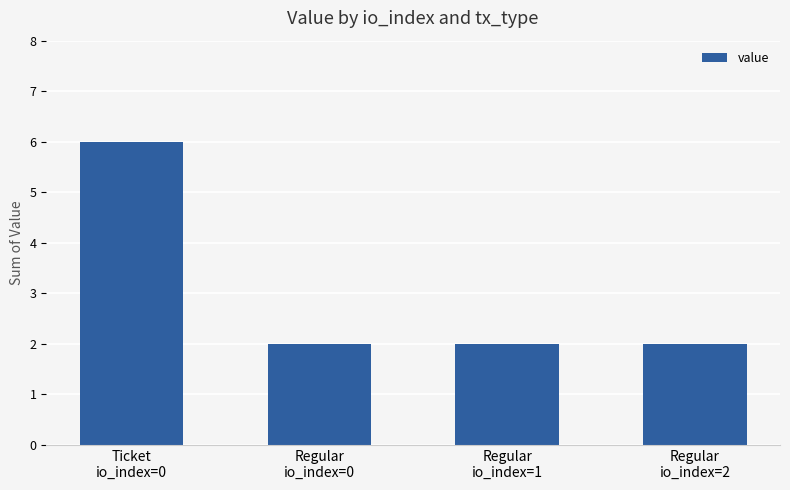

Is it true that the value at Regular
io_index=0 is 3.1?

False